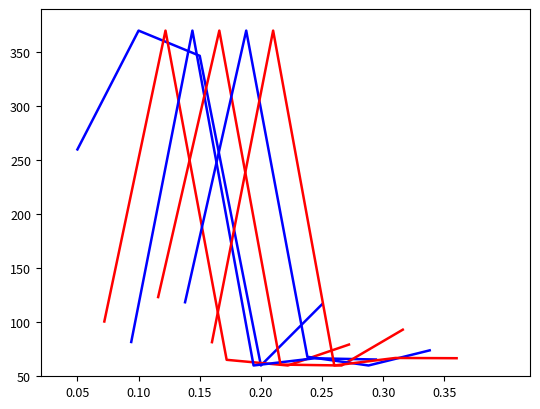

How many distinct data groups are displayed?

6